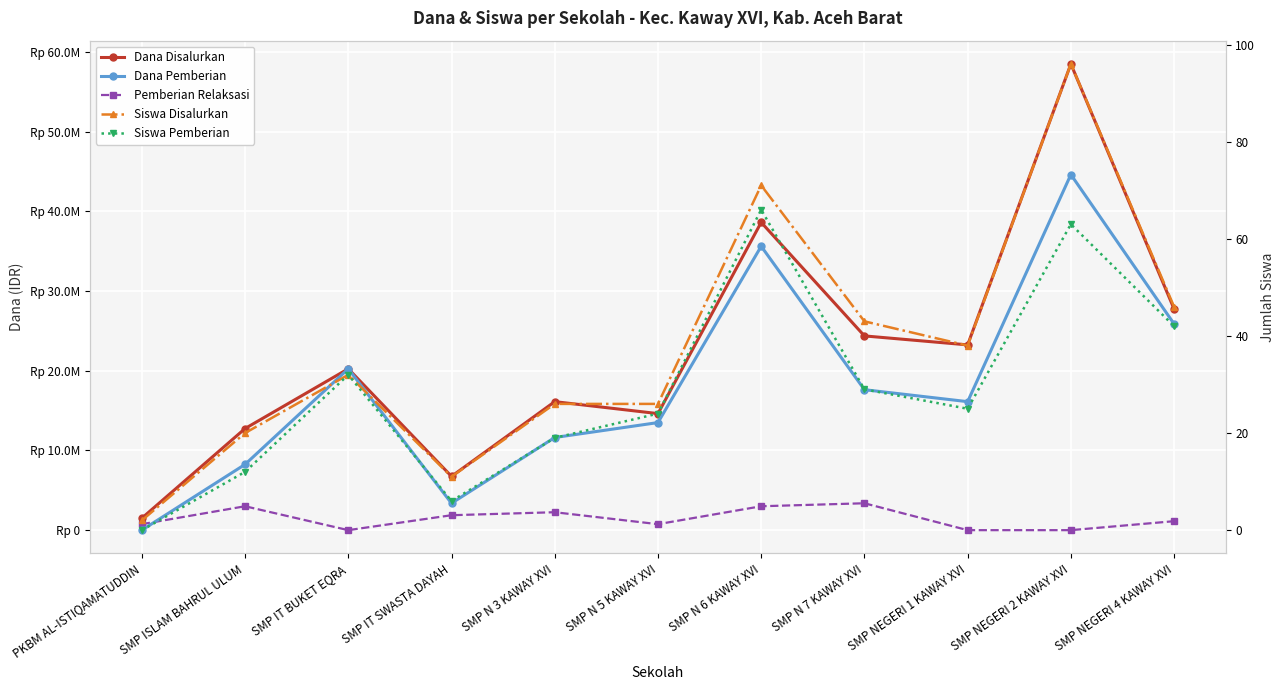

What is the value of the Siswa Pemberian point at the 6th from the left?

24